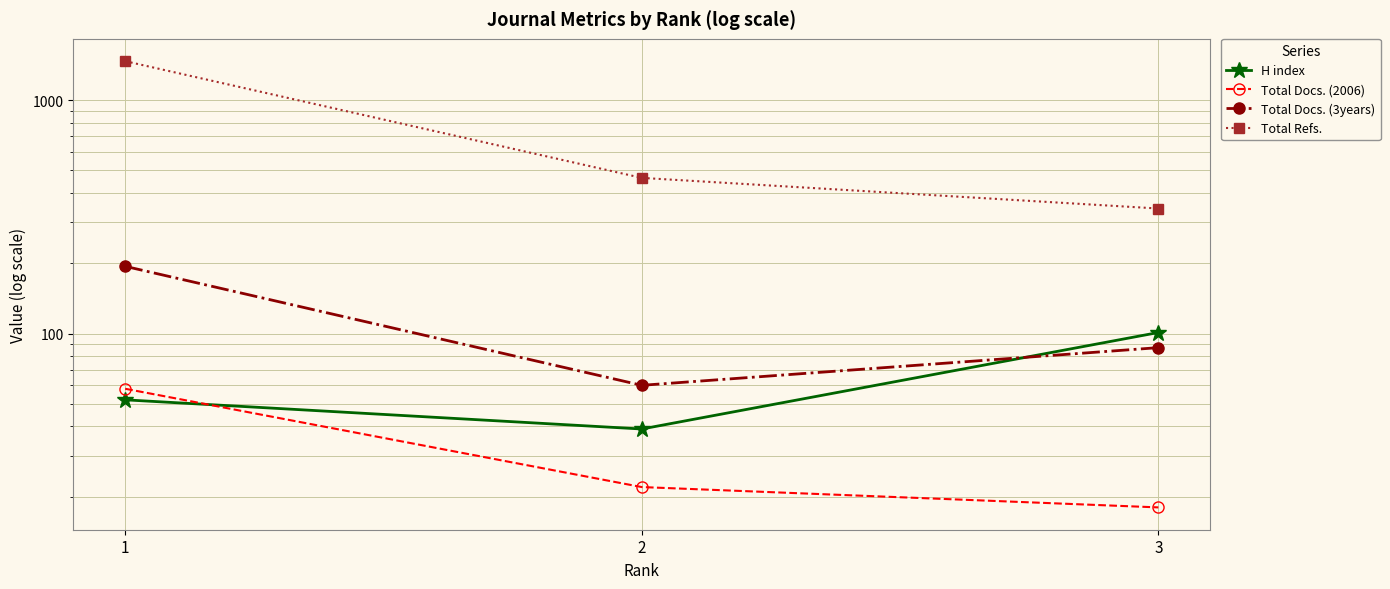

Which category has the highest value across all series?

1